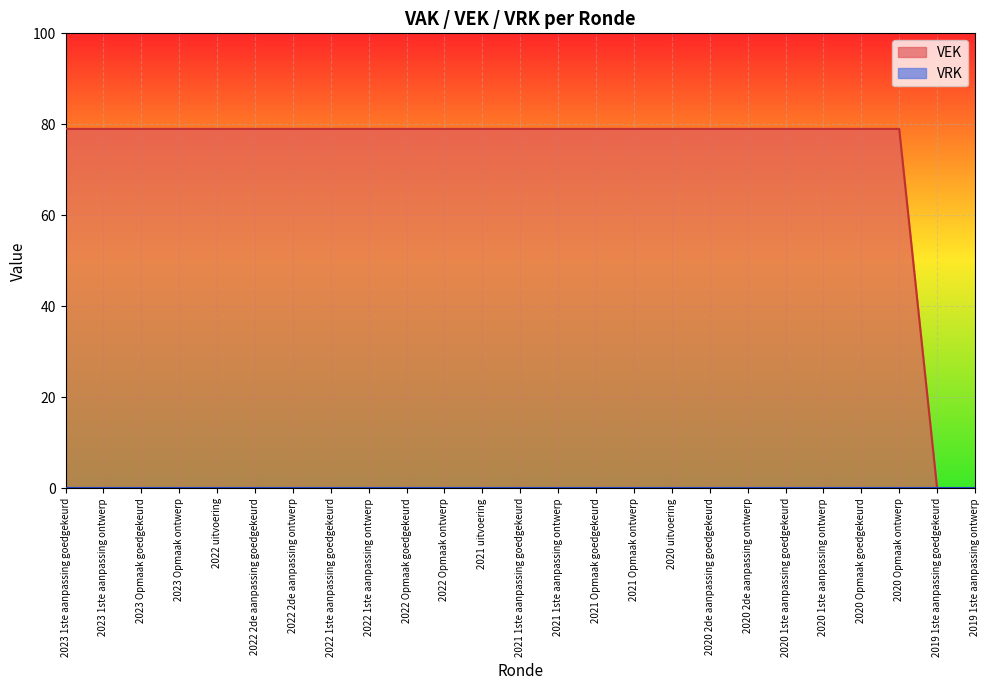

What is the sum of the values at 2021 1ste aanpassing ontwerp and 2022 1ste aanpassing ontwerp?

158